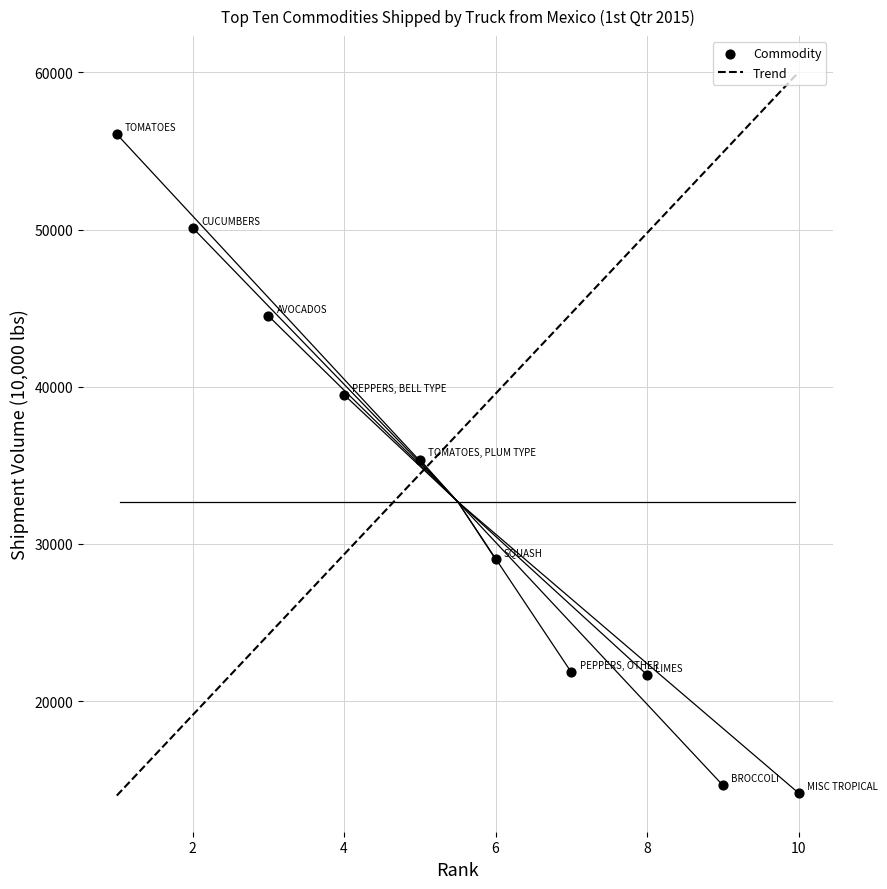

What is the range of Y values (max minus min)?

41900